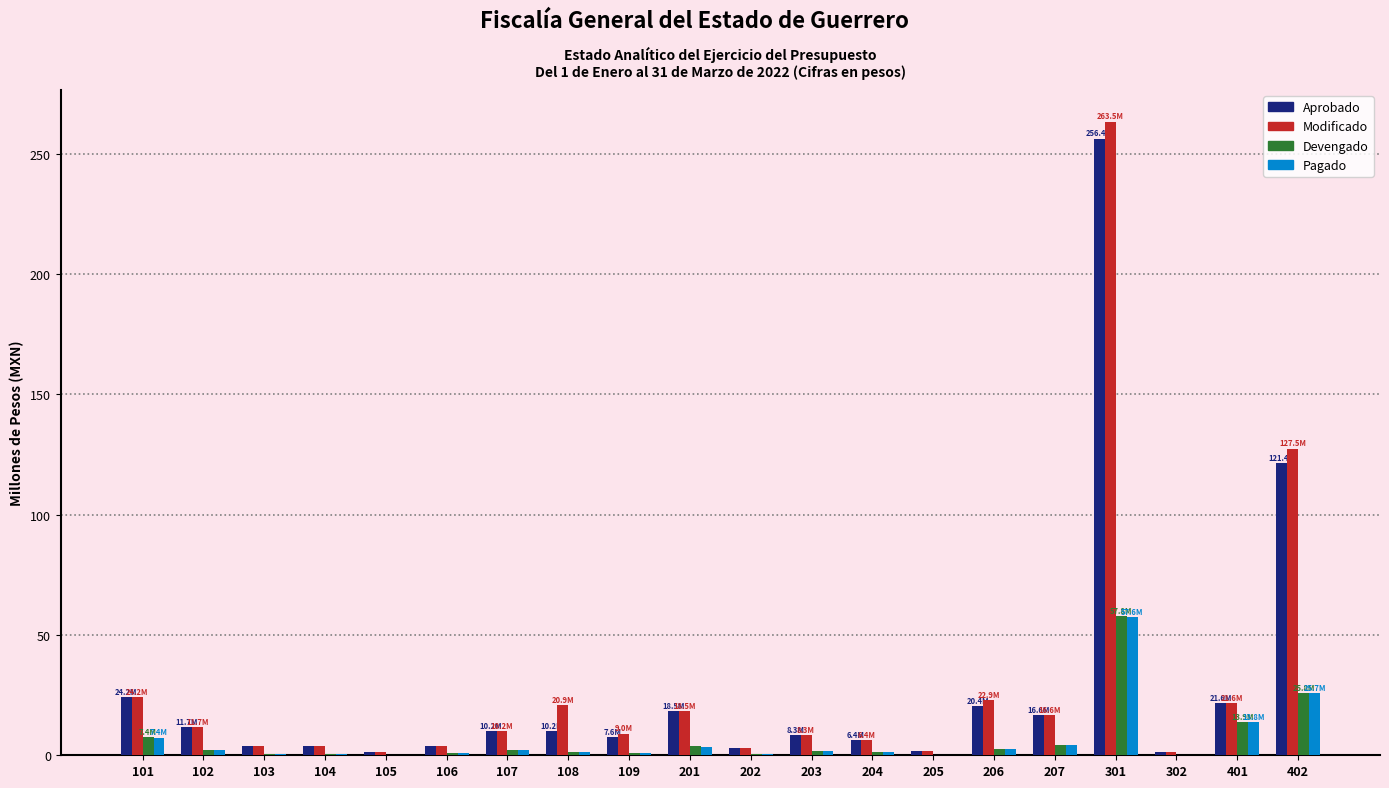

At which category is the sum across all series the highest?

301